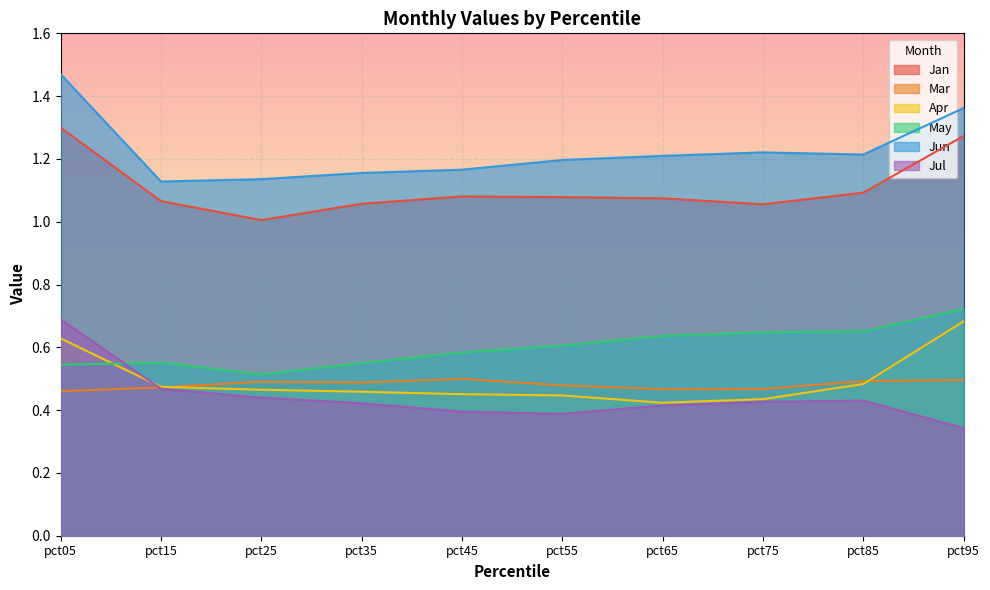

Which series has the largest total across all categories?

Jun